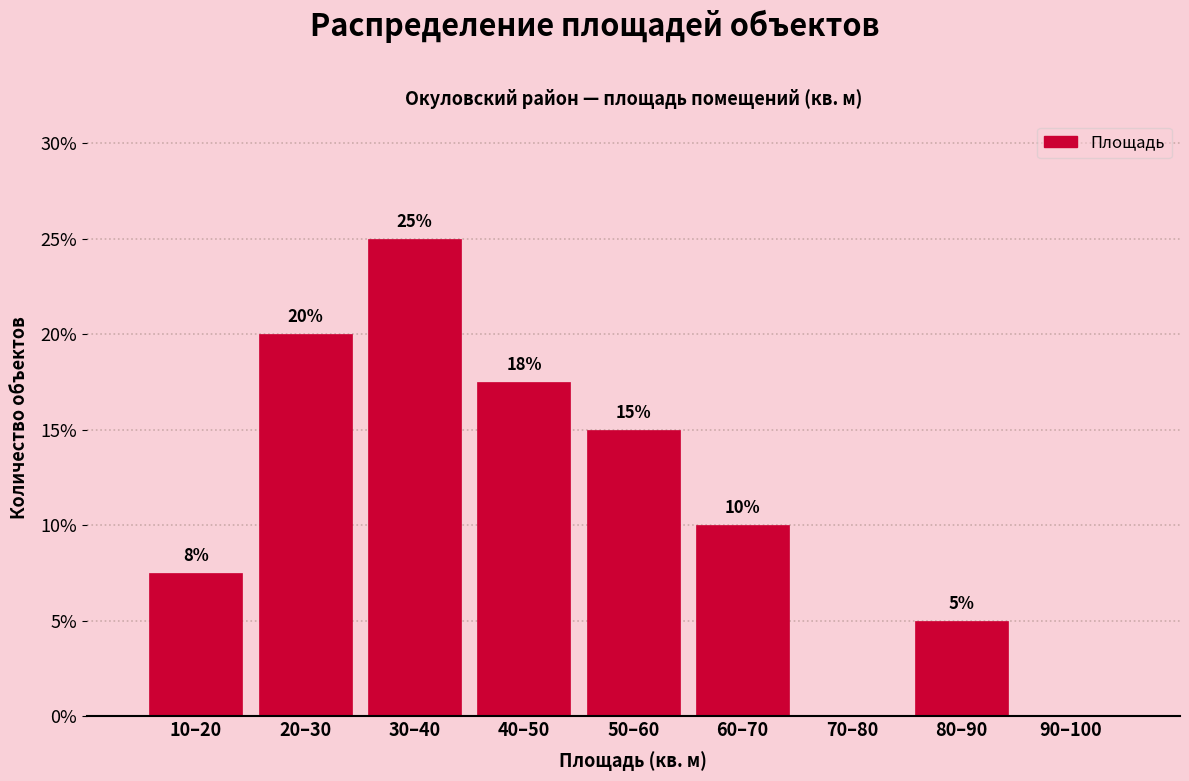

At which category does the chart reach its peak across all series?

30–40